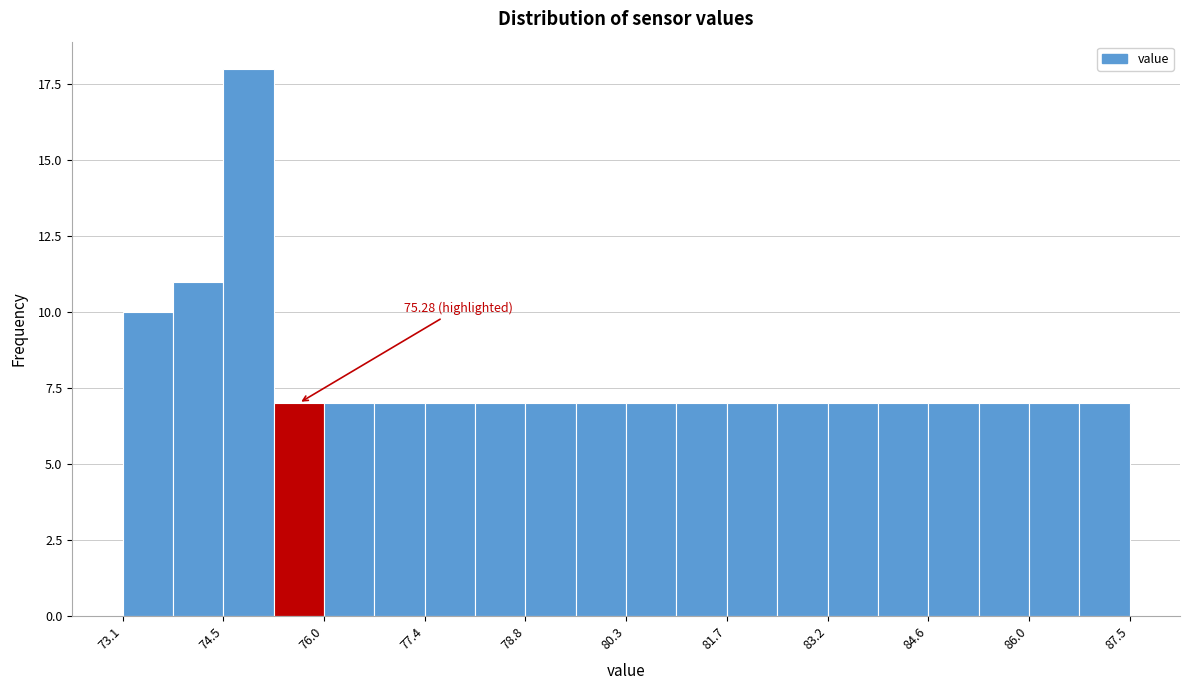

Around what value on the x-axis is the tallest bar? Give the approximate position of its centre, as read against the axis.

74.8